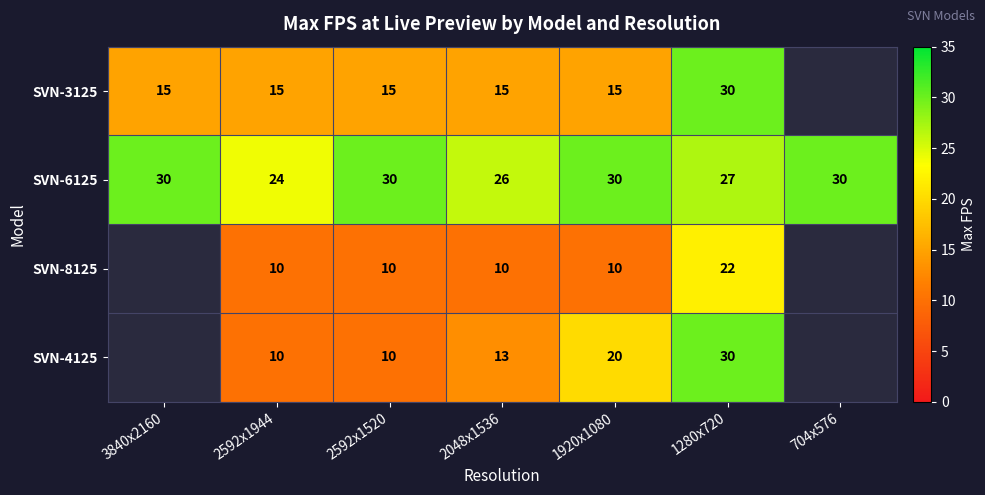

At which category is the sum across all series the highest?

1280x720